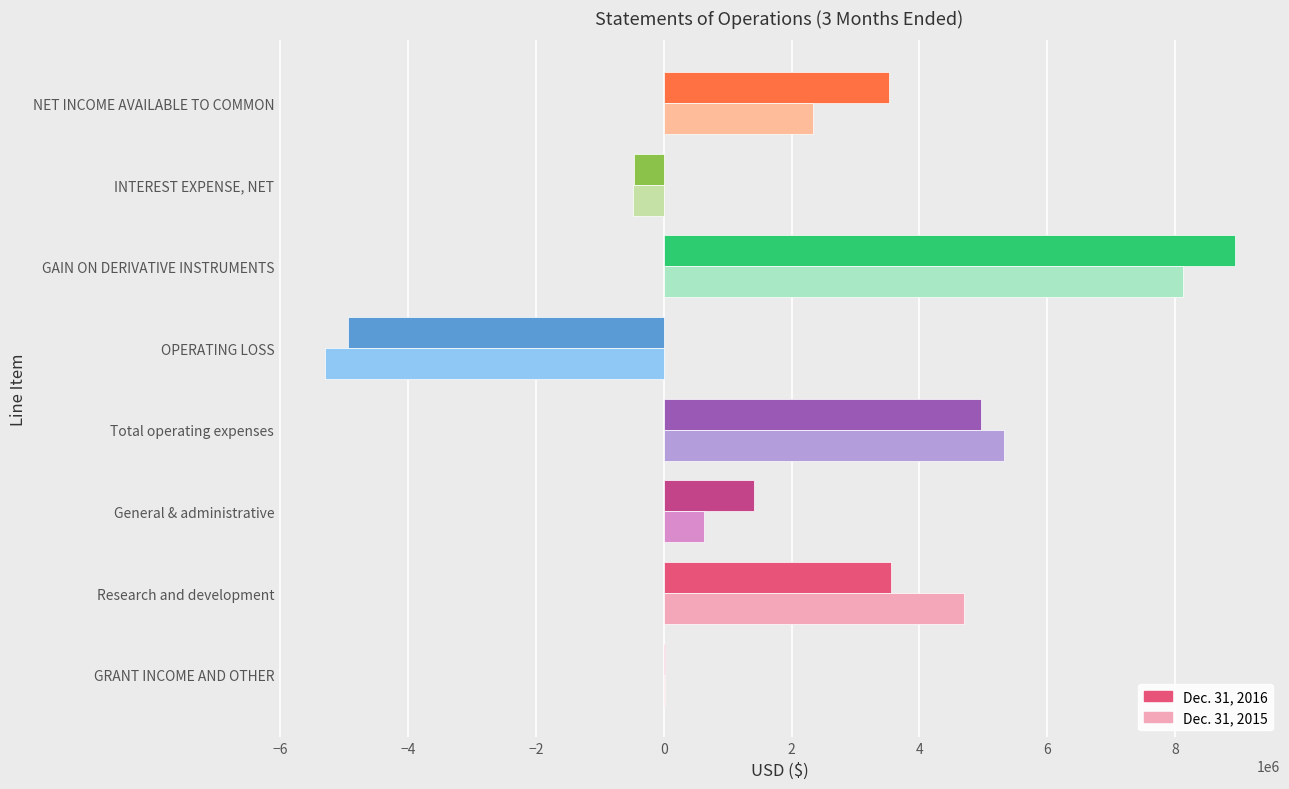

Count the number of data series in this chart.

2